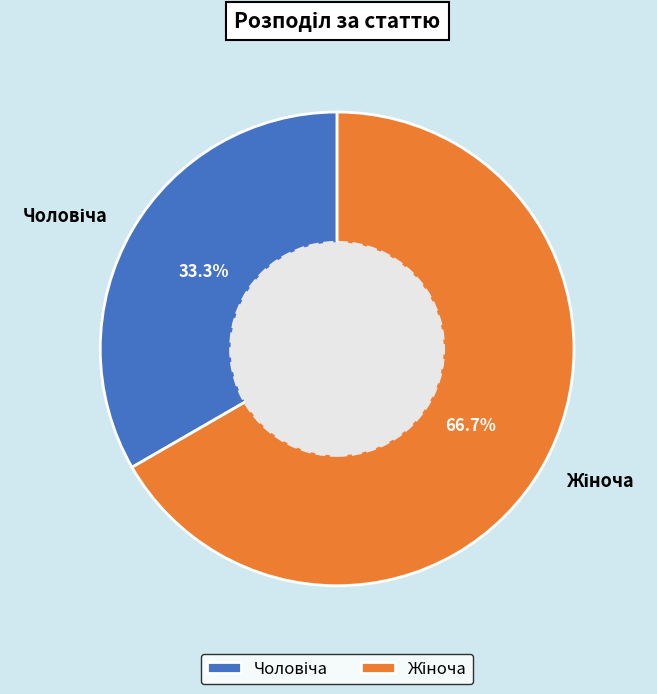

Does any single category account for the majority?

Yes